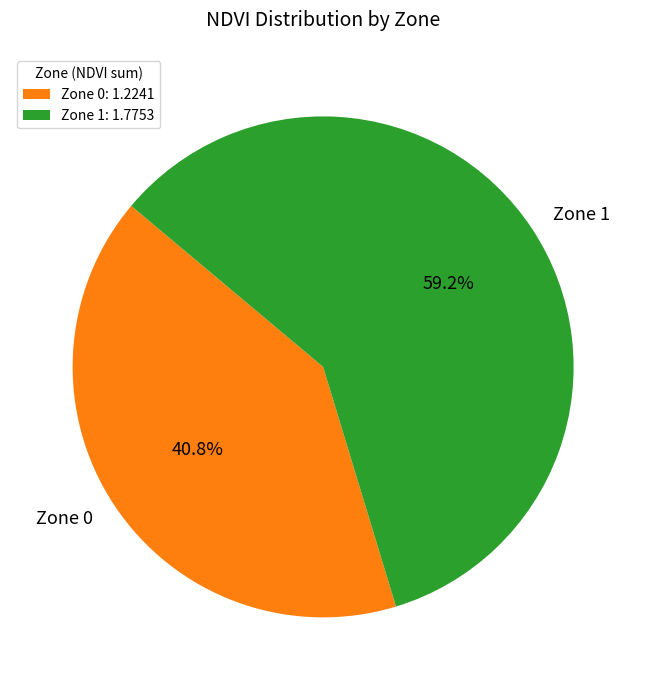

Combined, do Zone 0 and Zone 1 account for over 50%?

Yes